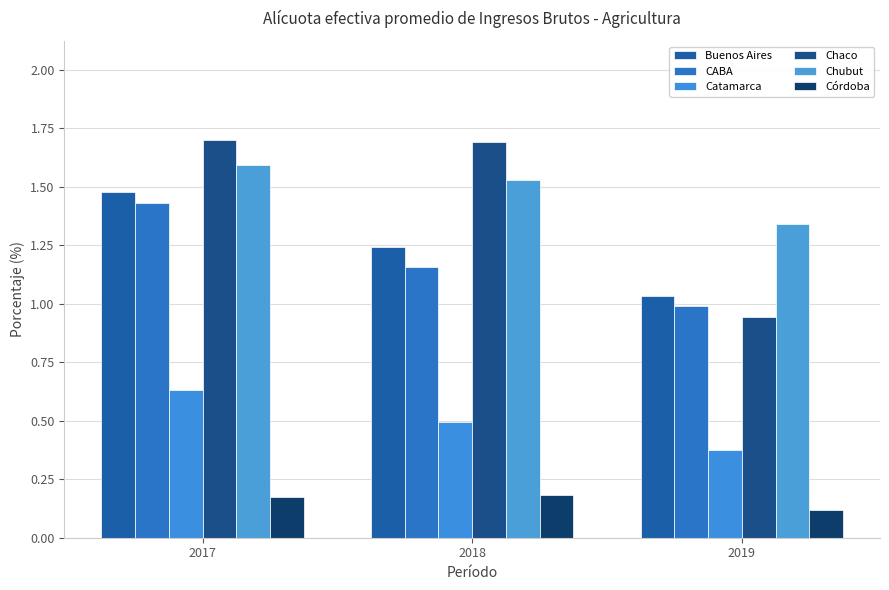

Reading left to right, transcribe all the data shown in this chart.

Buenos Aires: 2017=1.5	2018=1.2	2019=1.0
CABA: 2017=1.4	2018=1.2	2019=1.0
Catamarca: 2017=0.6	2018=0.5	2019=0.4
Chaco: 2017=1.7	2018=1.7	2019=0.9
Chubut: 2017=1.6	2018=1.5	2019=1.3
Córdoba: 2017=0.2	2018=0.2	2019=0.1